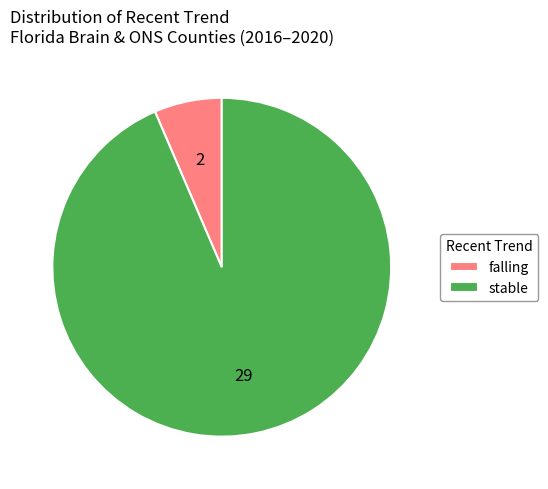

Between stable and falling, which is larger?

stable